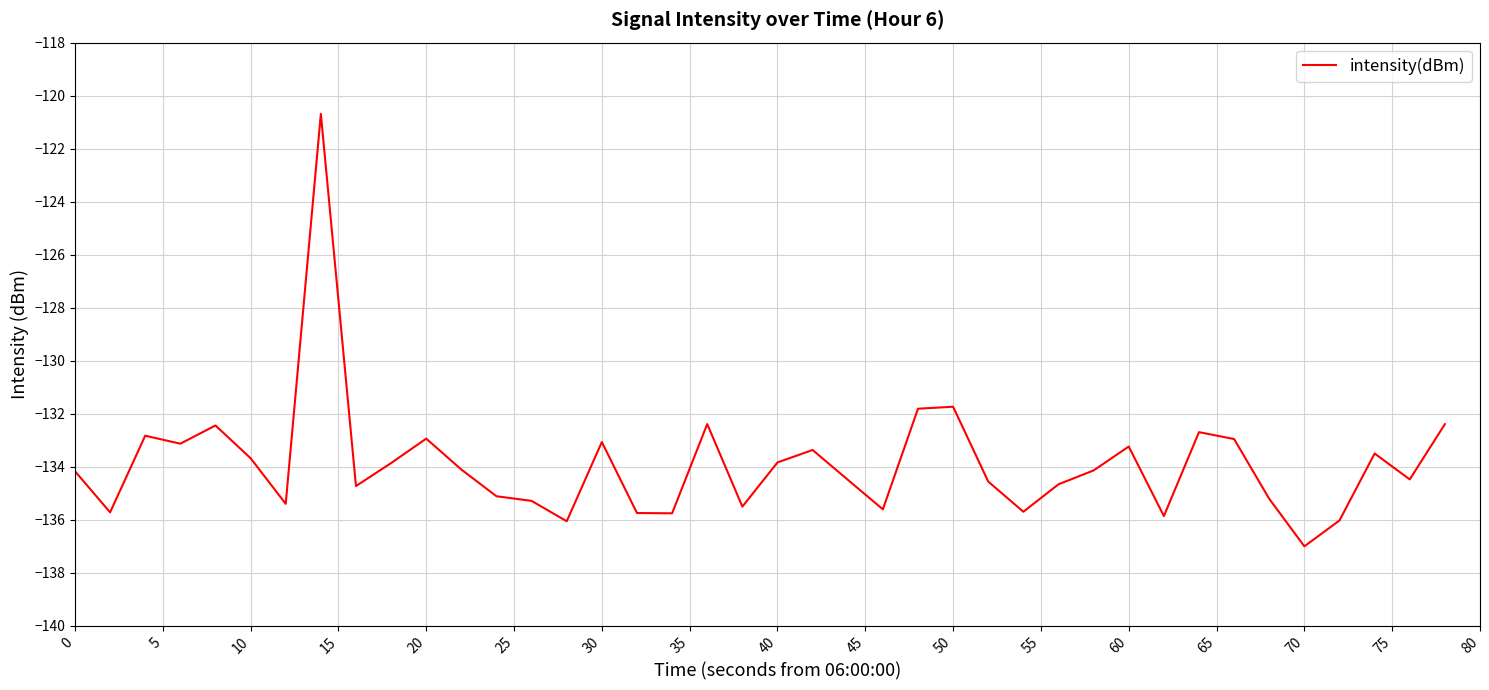

What is the maximum value shown in the chart?

-120.7